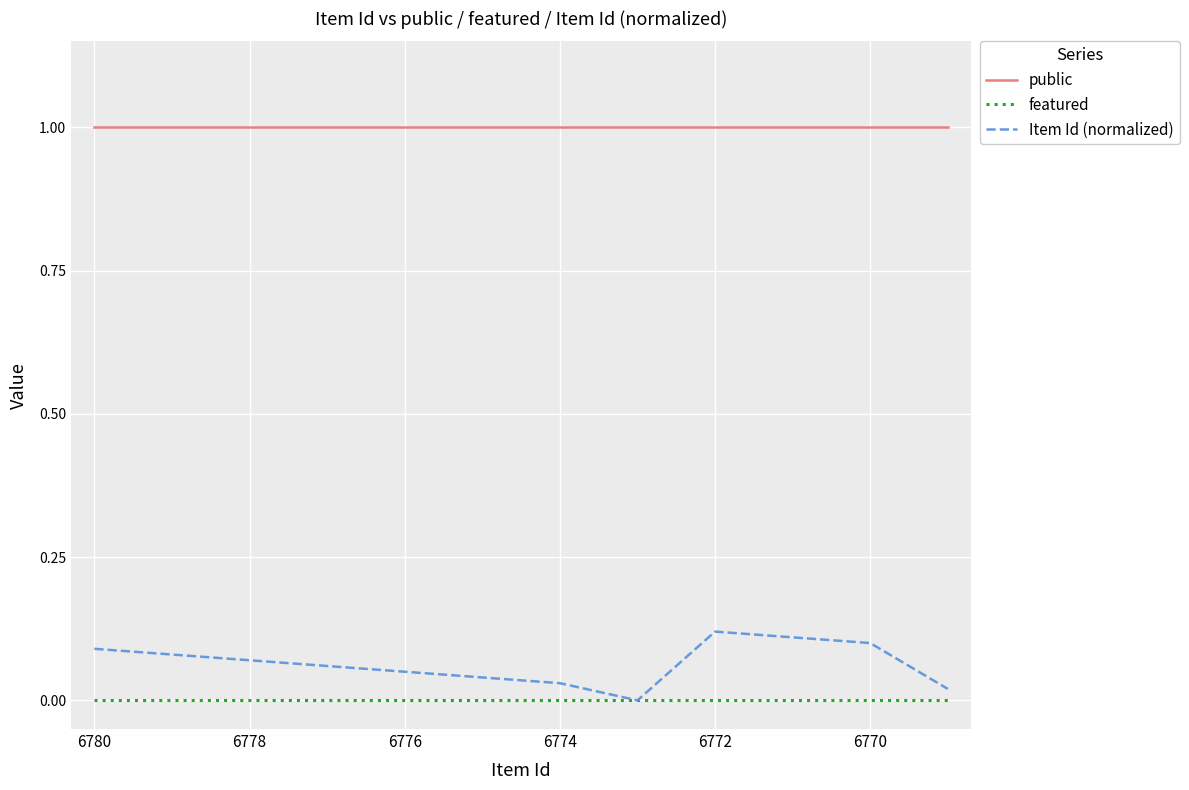

What is the lowest value of the public series?

1.0